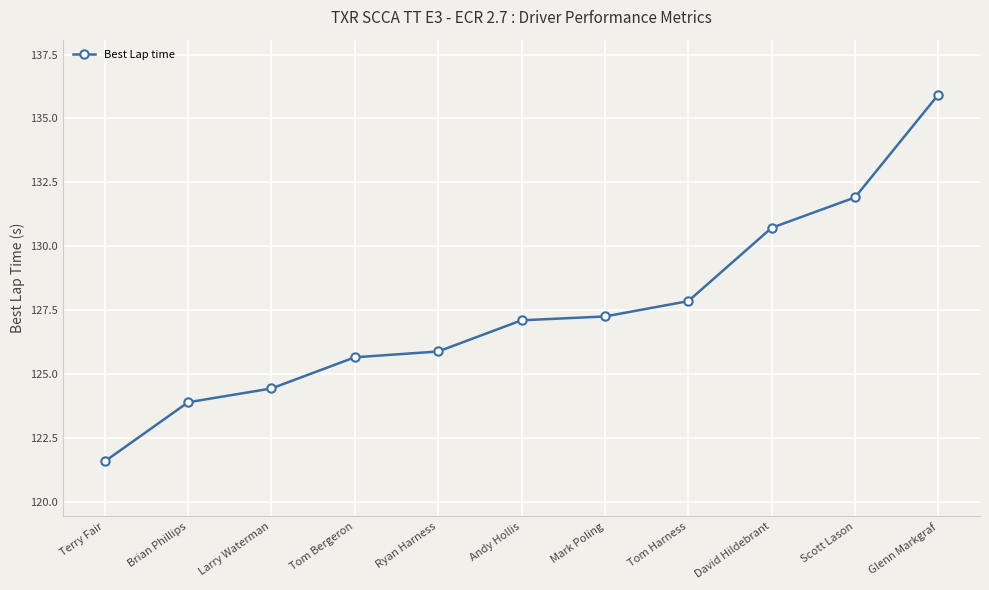

What is the sum of the values at Larry Waterman and Brian Phillips?

248.3